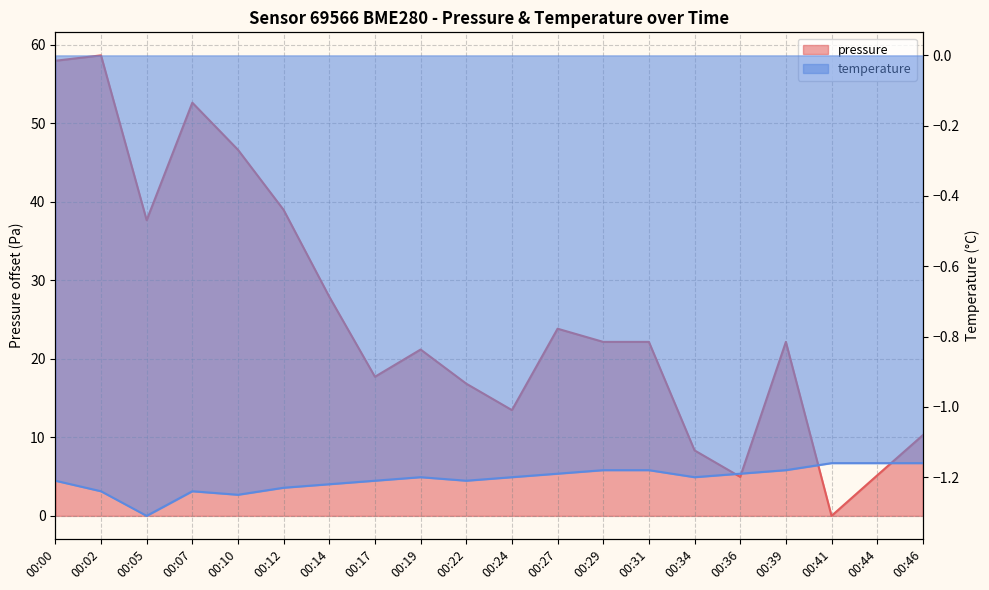

What is the value of the pressure point at the 14th from the left?

22.2